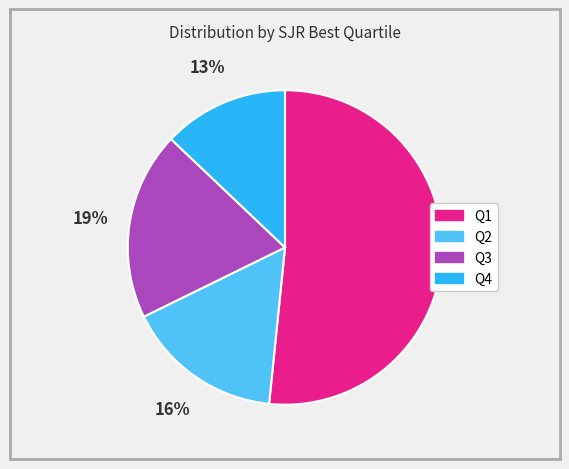

To the nearest percent, what is the combined percentage of Q2 and Q3?

35%